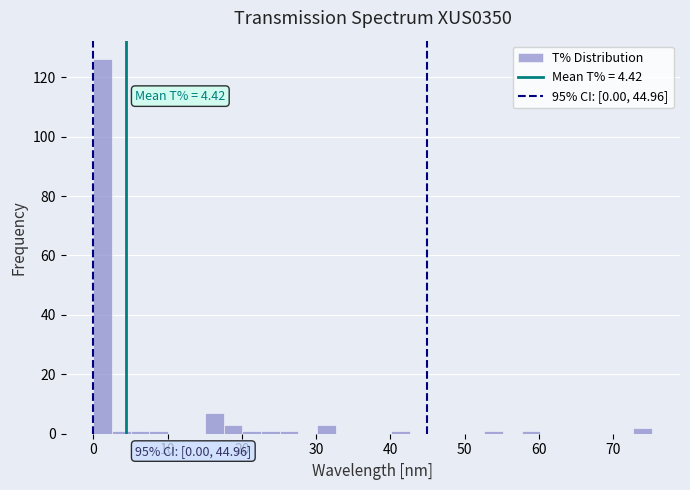

Read against the x-axis, roughly where is the centre of the tallest bar?

1